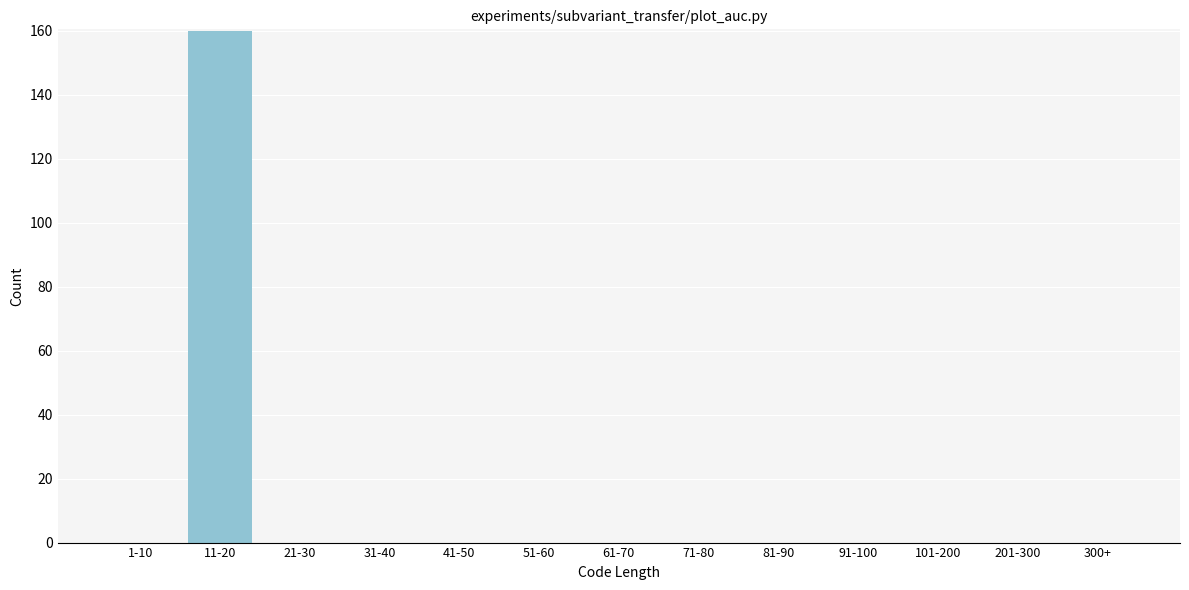

Reading left to right, what are all the values shown in this chart?

1-10=0	11-20=160	21-30=0	31-40=0	41-50=0	51-60=0	61-70=0	71-80=0	81-90=0	91-100=0	101-200=0	201-300=0	300+=0